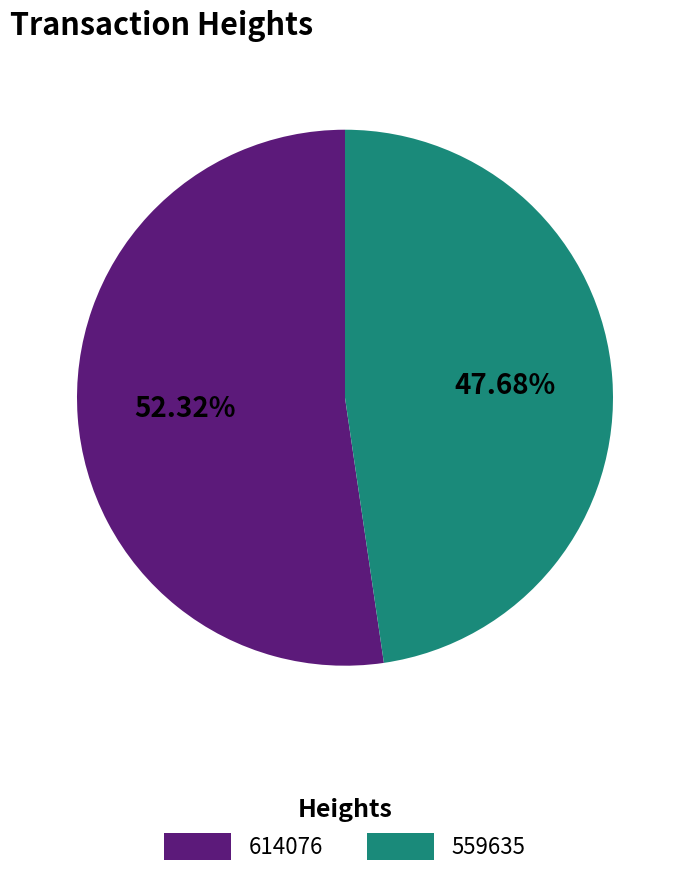

Is there a majority slice in this chart?

Yes